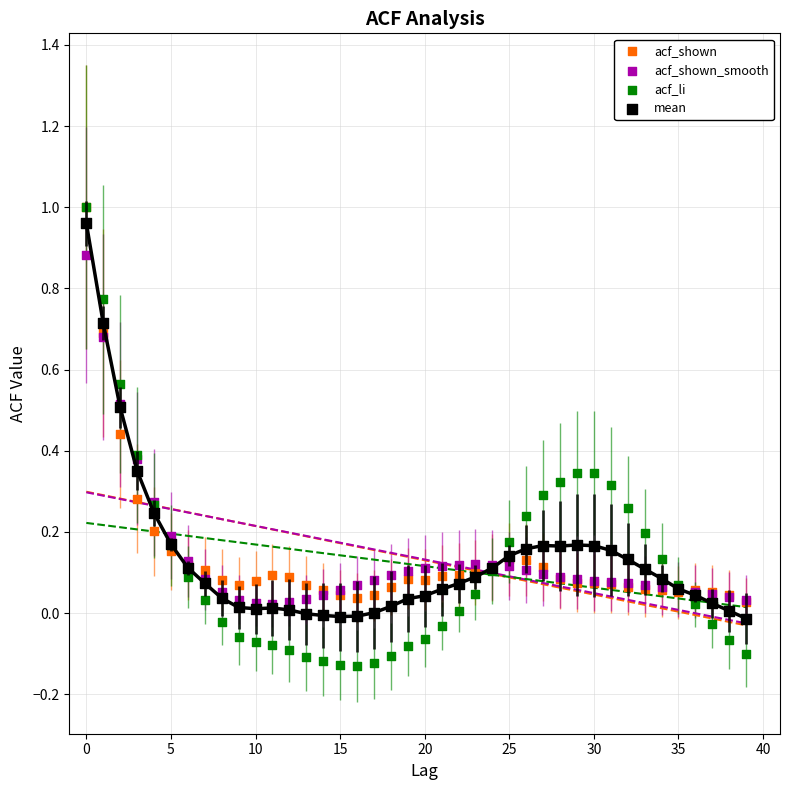

Which series has the largest Y range (max minus min)?

acf_li